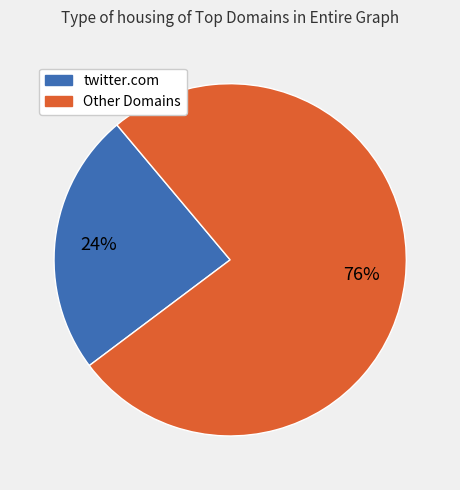

Is there a majority slice in this chart?

Yes